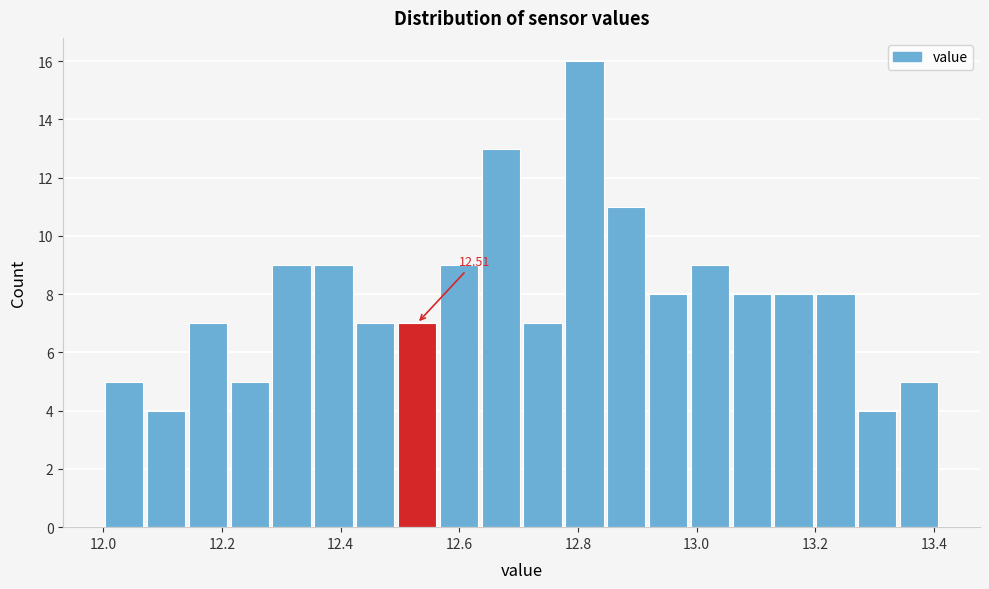

Around what value on the x-axis is the tallest bar? Give the approximate position of its centre, as read against the axis.

12.82